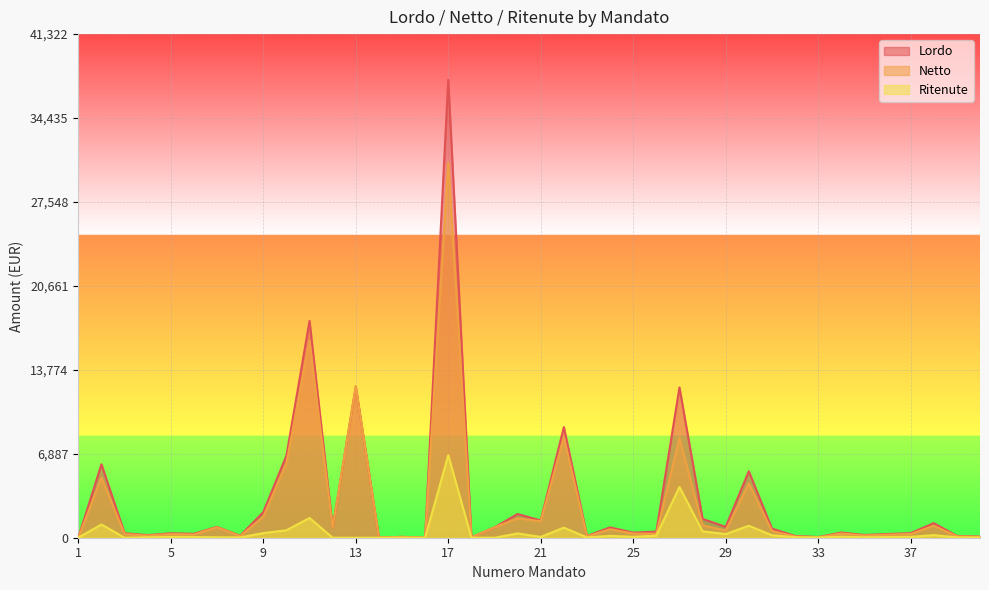

List the series in order of their peak value, highest first.

Lordo, Netto, Ritenute